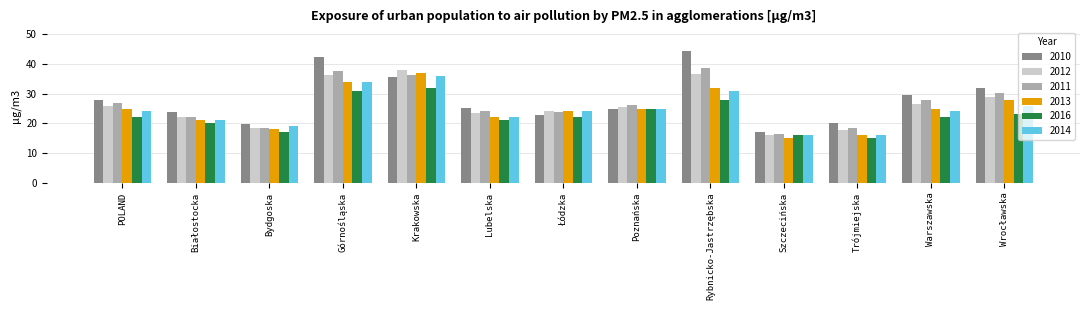

What is the highest value of the 2014 series?

36.0